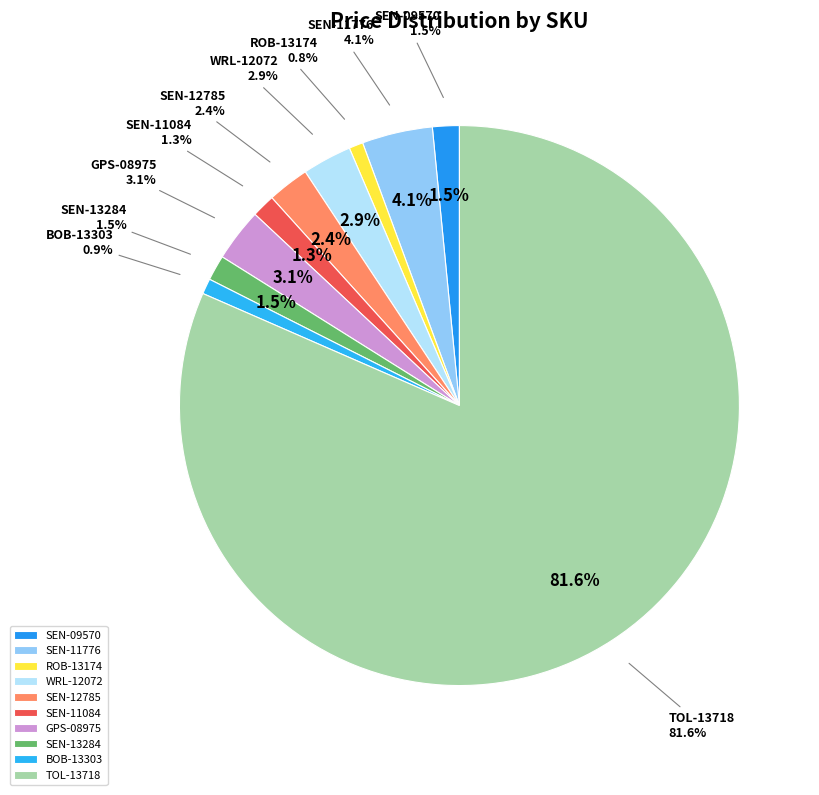

Do ROB-13174 and SEN-11084 together represent more than half of the pie?

No